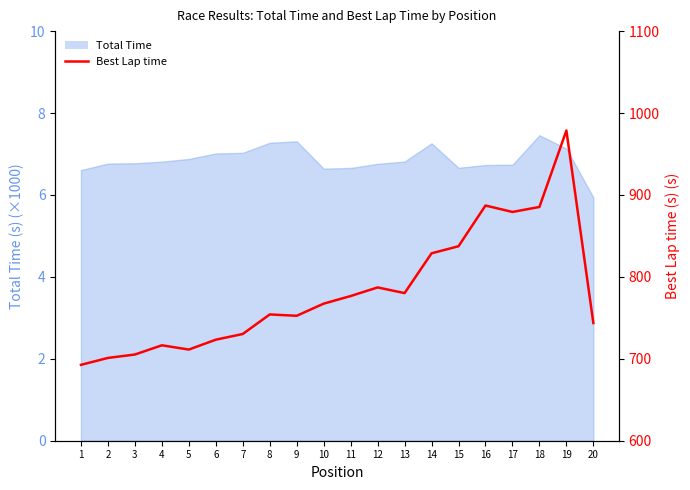

Where is the data nearest to the value 835?

15